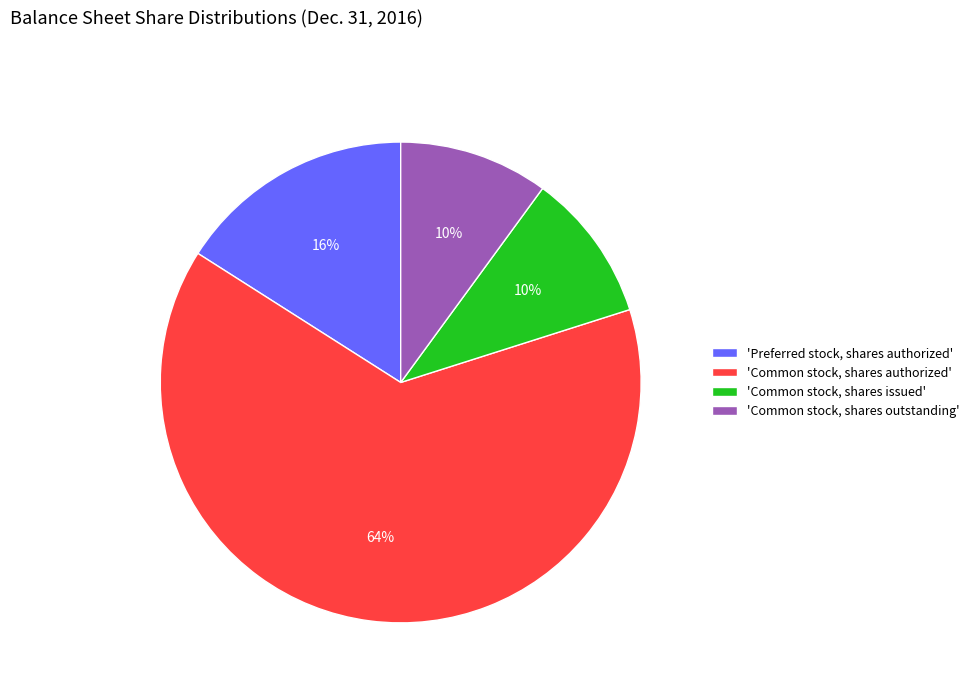

To the nearest percent, what portion does 'Preferred stock, shares authorized' represent?

16%